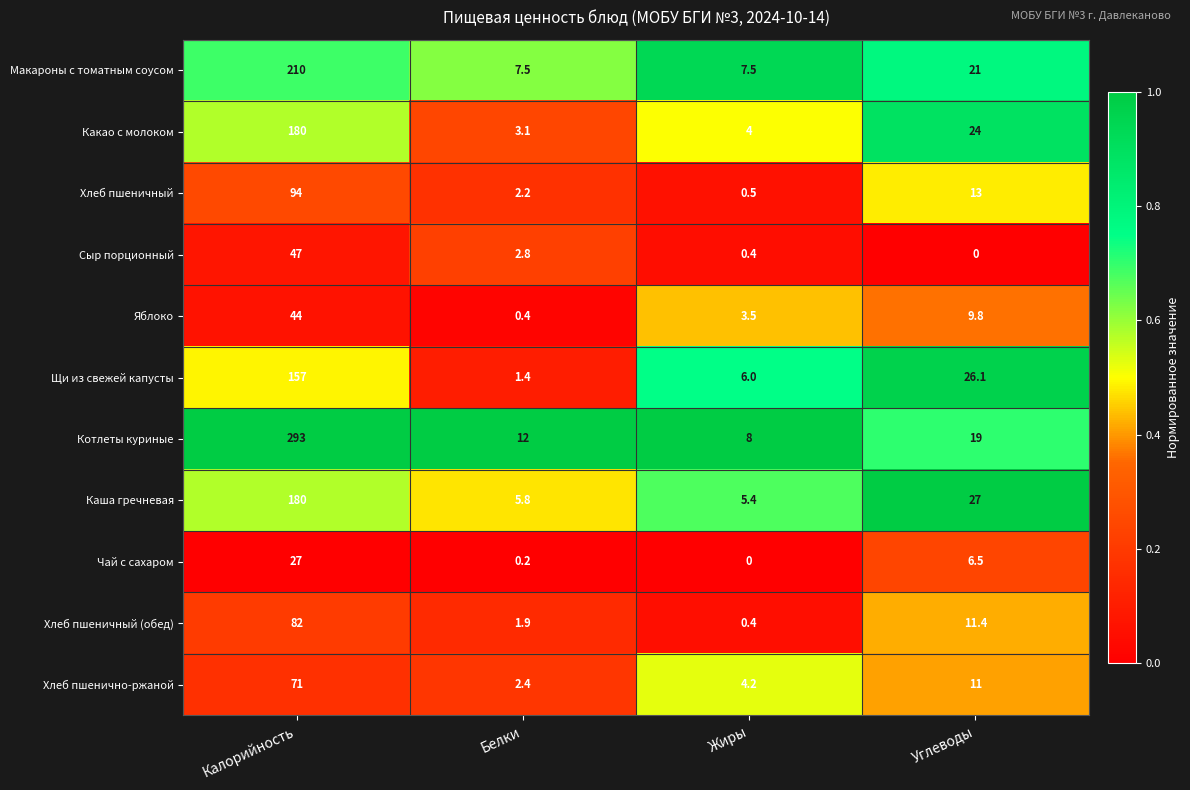

What is the sum of all Щи из свежей капусты values?

190.5